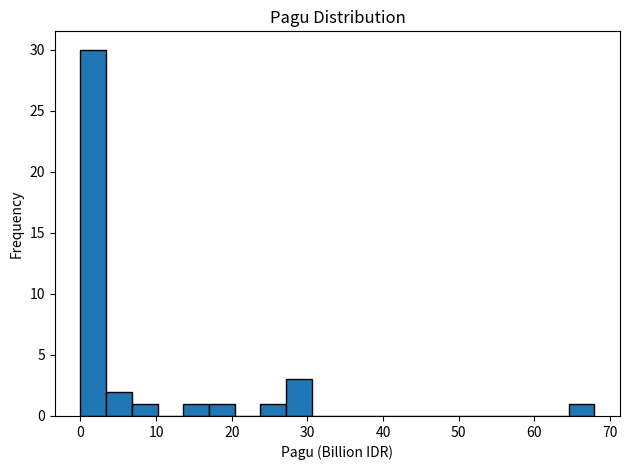

Read against the x-axis, roughly where is the centre of the tallest bar?

2